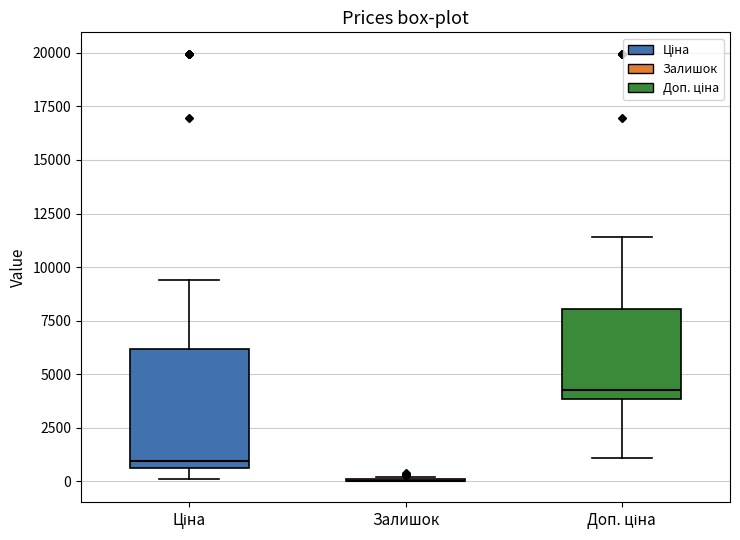

Comparing the boxes themselves (not the whiskers), which one is the tallest?

Ціна